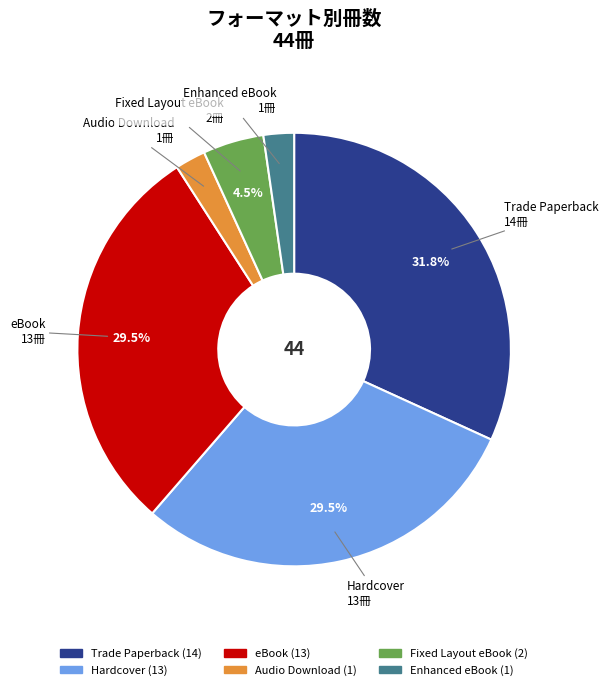

Do Trade Paperback and Fixed Layout eBook together represent more than half of the pie?

No